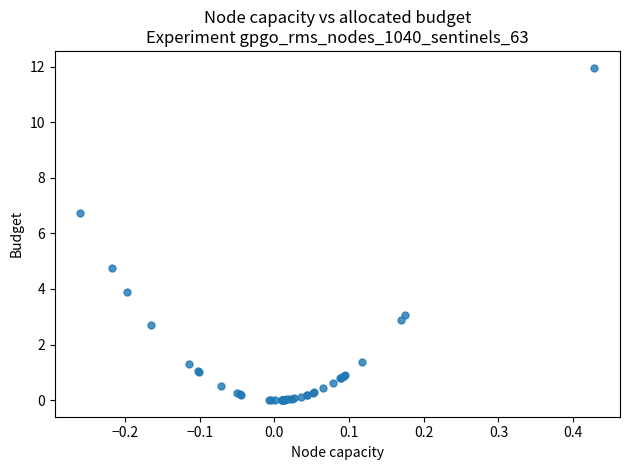

What Y value in the scatter plot is closest to 5?

4.7